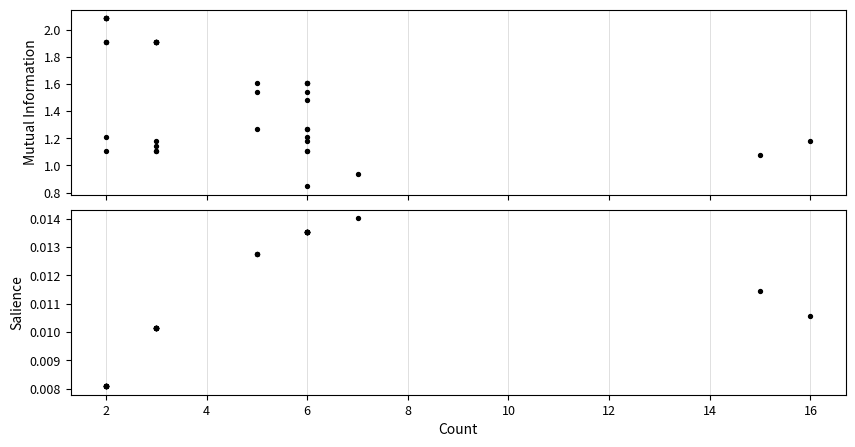

What are all the series names shown in the legend?

Mutual Information, Salience